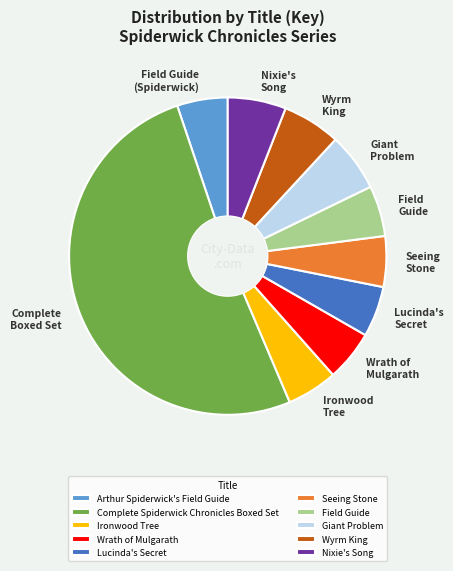

Do Giant Problem and Complete Spiderwick Chronicles Boxed Set together represent more than half of the pie?

Yes